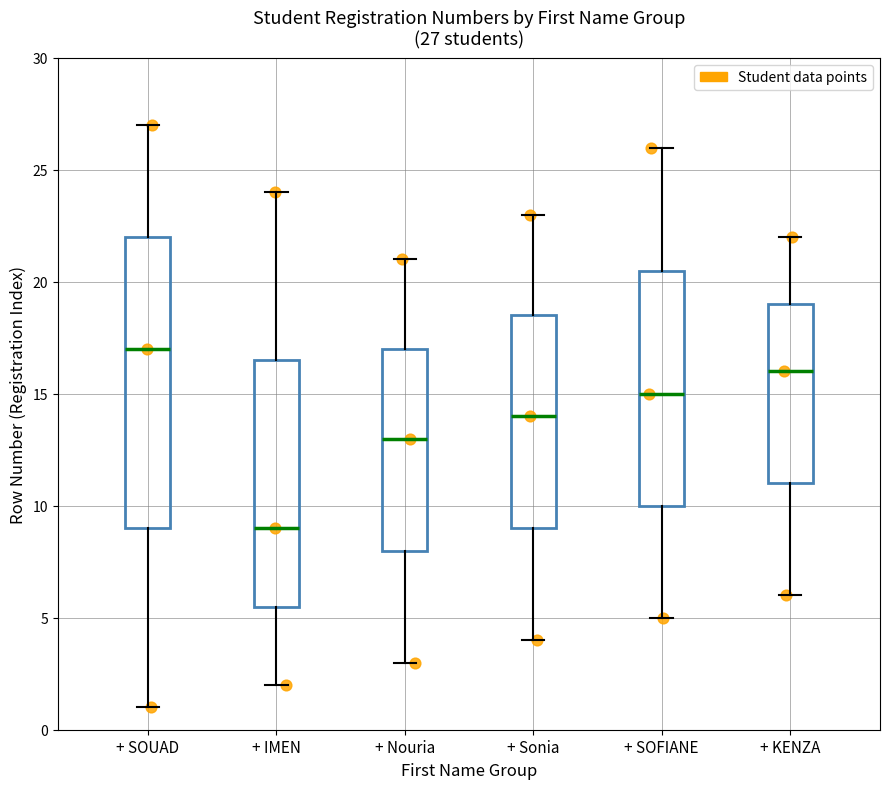

Which box's median line is the lowest?

+ IMEN